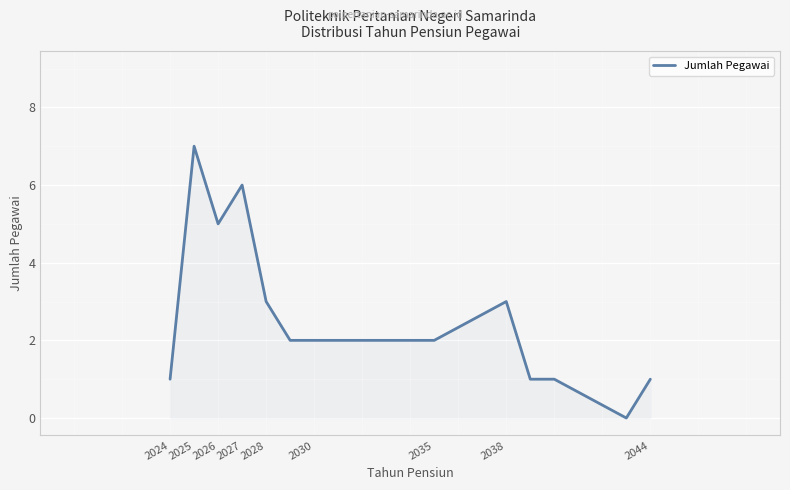

What is the maximum value shown in the chart?

7